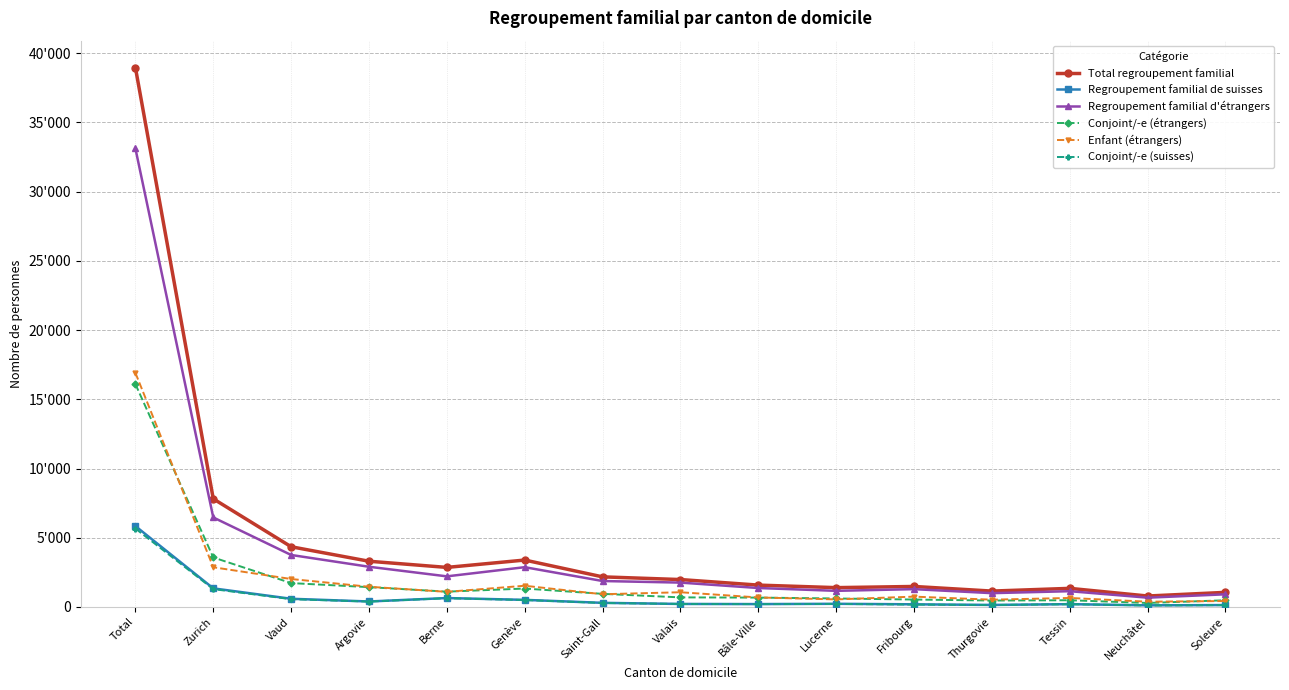

What are all the series names shown in the legend?

Total regroupement familial, Regroupement familial de suisses, Regroupement familial d'étrangers, Conjoint/-e (étrangers), Enfant (étrangers), Conjoint/-e (suisses)